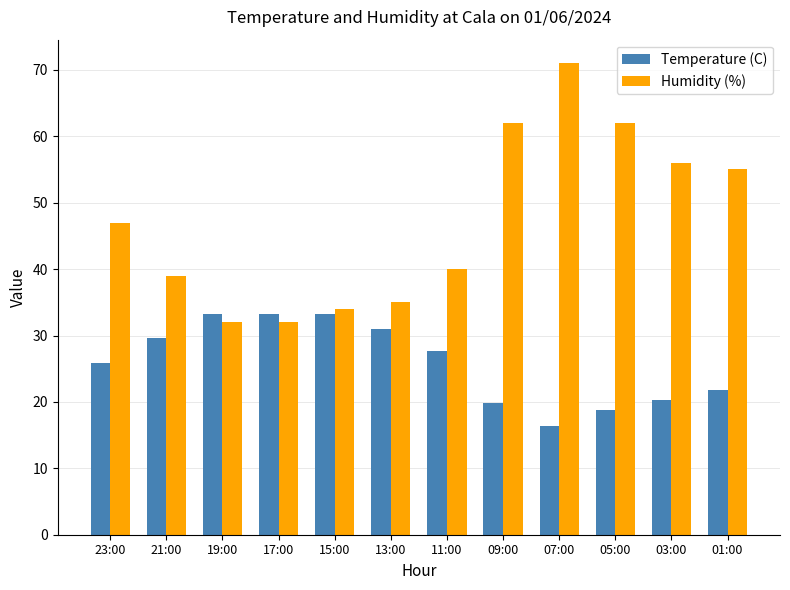

Does the chart contain any negative values?

No